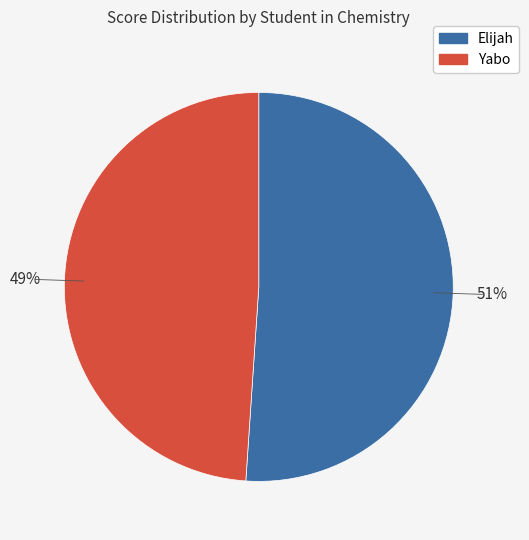

Which has a higher value, Elijah or Yabo?

Elijah